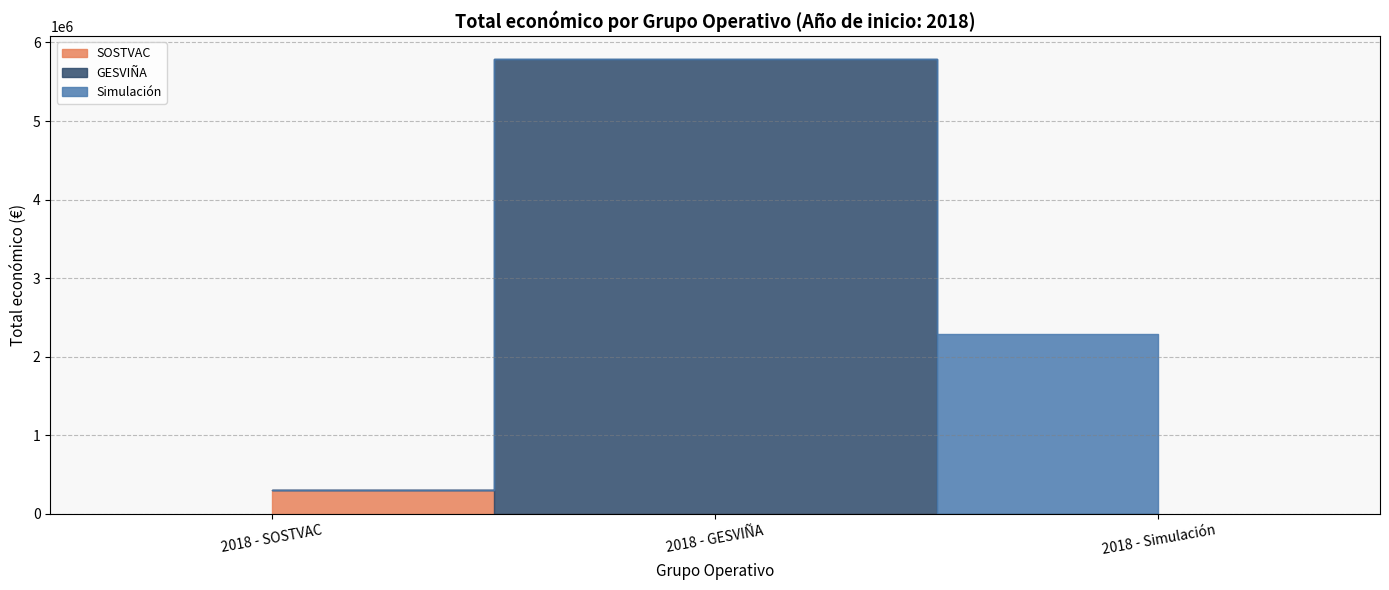

The chart shows a value of 2296067 at 2018 - Simulación. True or false?

True